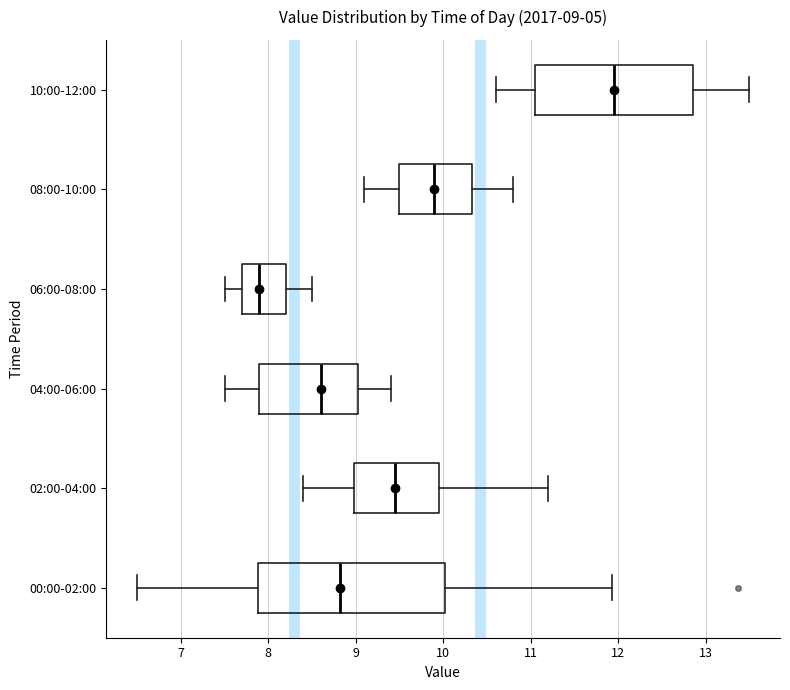

Which box is the widest, from its left edge to its right edge?

00:00-02:00